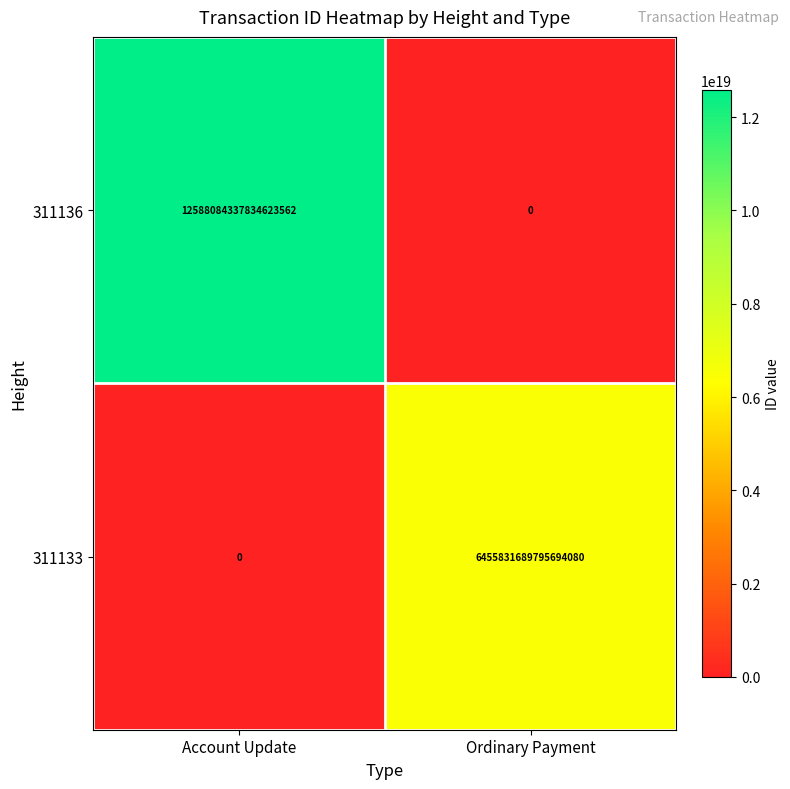

At which label does 311133 reach its peak?

Ordinary Payment